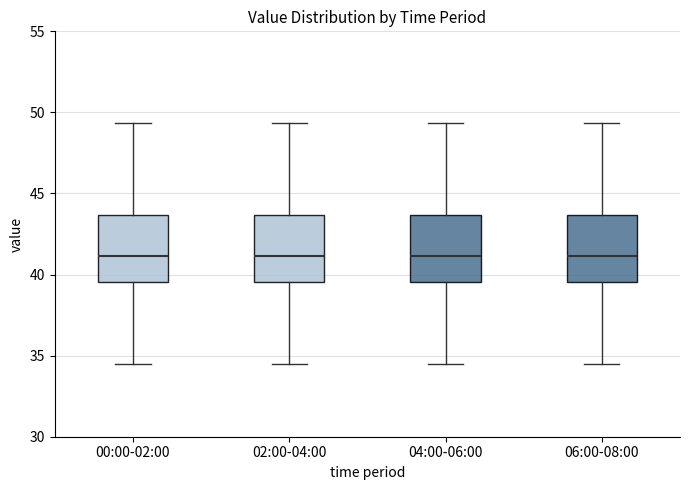

Reading left to right, transcribe this box plot: for each box, give where its median line is, the range the box spans, and where its two whiskers end, as read against the y-axis. The values are not printed on the chart, so give them approximately, as read against the axis.

00:00-02:00: median 41.0, box 39.5 to 43.5, whiskers 34.5 to 49.5
02:00-04:00: median 41.0, box 39.5 to 43.5, whiskers 34.5 to 49.5
04:00-06:00: median 41.0, box 39.5 to 43.5, whiskers 34.5 to 49.5
06:00-08:00: median 41.0, box 39.5 to 43.5, whiskers 34.5 to 49.5